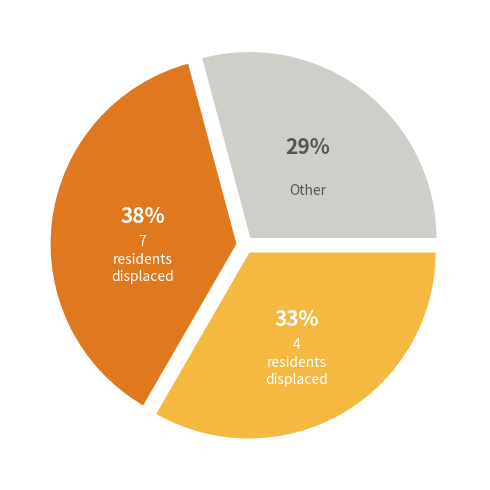

Is there any slice that represents more than half of the pie?

No